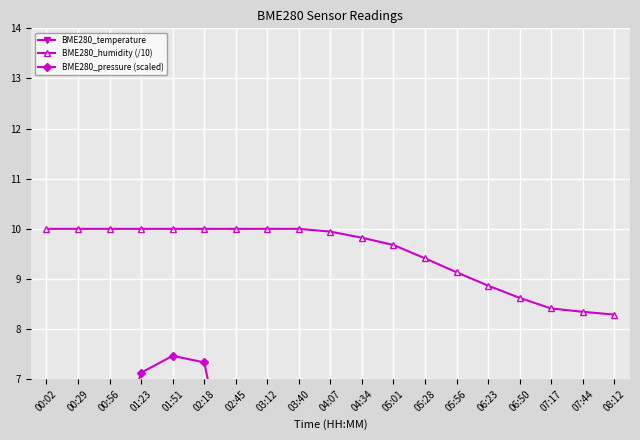

How many interior local valleys does the BME280_temperature series have?

1